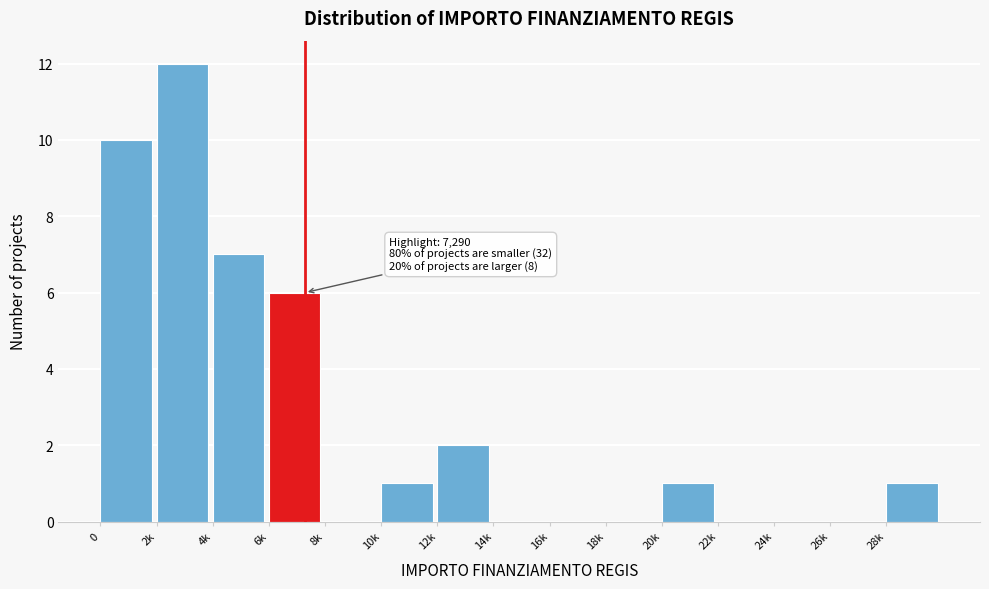

Reading right to left, transcribe all the data shown in this chart.

28k=1	26k=0	24k=0	22k=0	20k=1	18k=0	16k=0	14k=0	12k=2	10k=1	8k=0	6k=6	4k=7	2k=12	0=10